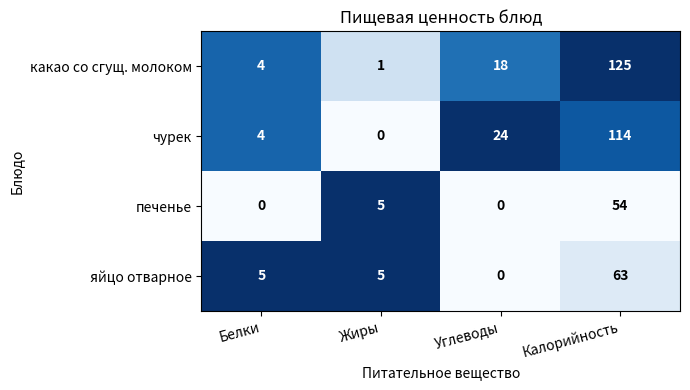

What is the maximum value shown in the chart?

125